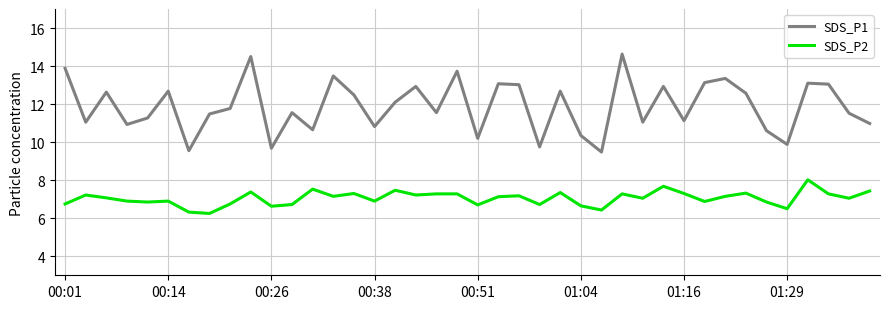

What is the minimum value for SDS_P1?

9.5